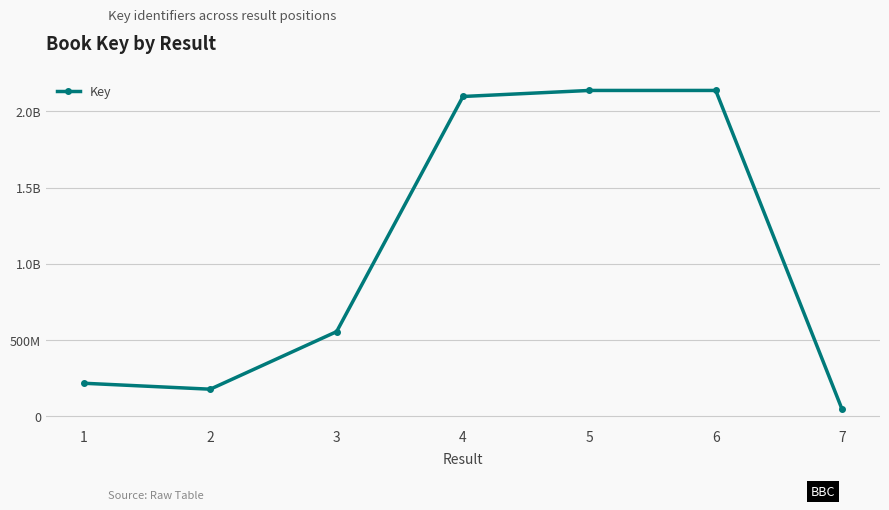

Rank the categories by value from highest to lowest.

6, 5, 4, 3, 1, 2, 7